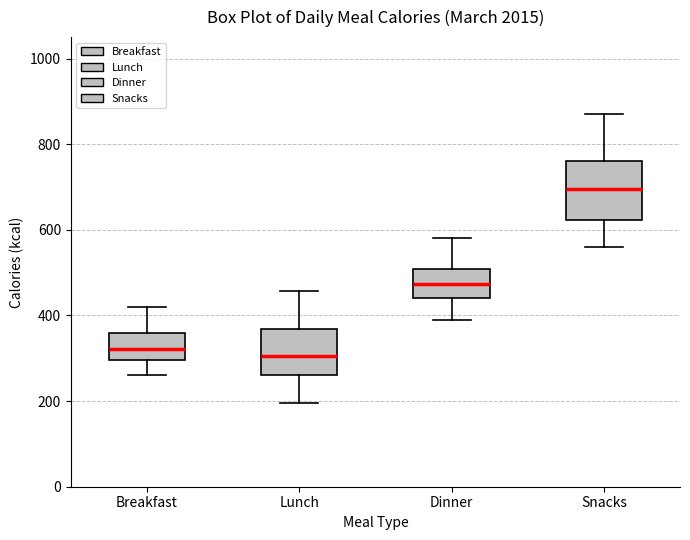

Reading left to right, transcribe this box plot: for each box, give where its median line is, the range the box spans, and where its two whiskers end, as read against the y-axis. The values are not printed on the chart, so give them approximately, as read against the axis.

Breakfast: median 320, box 300 to 360, whiskers 260 to 420
Lunch: median 300, box 260 to 360, whiskers 200 to 460
Dinner: median 480, box 440 to 500, whiskers 400 to 580
Snacks: median 700, box 620 to 760, whiskers 560 to 880